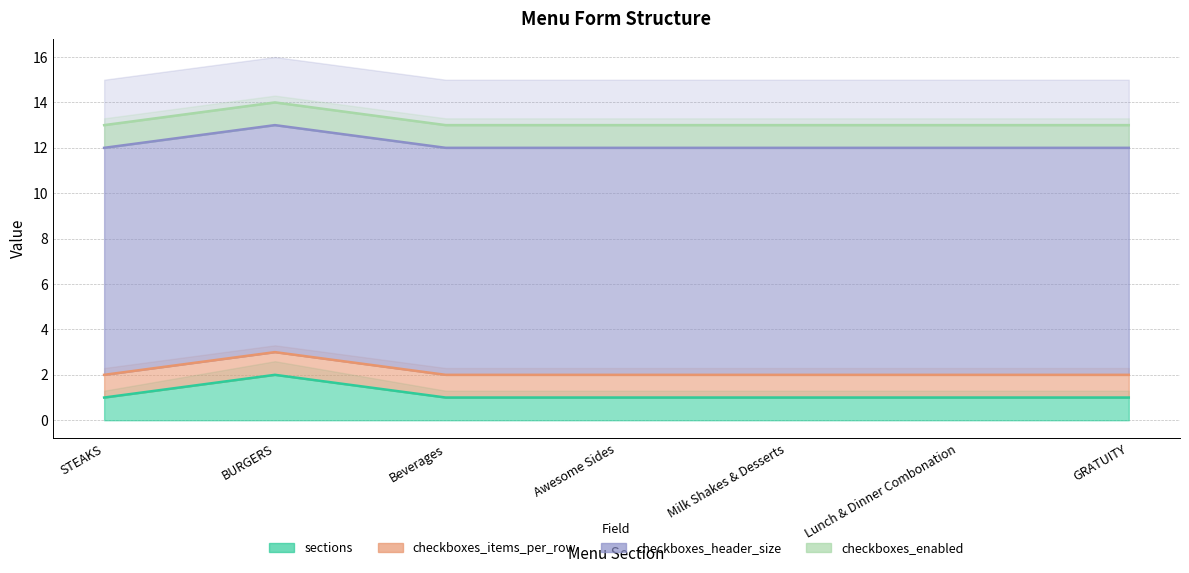

Reading right to left, transcribe all the data shown in this chart.

sections: 1	1	1	1	1	2	1
checkboxes_items_per_row: 1	1	1	1	1	1	1
checkboxes_header_size: 10	10	10	10	10	10	10
checkboxes_enabled: 1	1	1	1	1	1	1